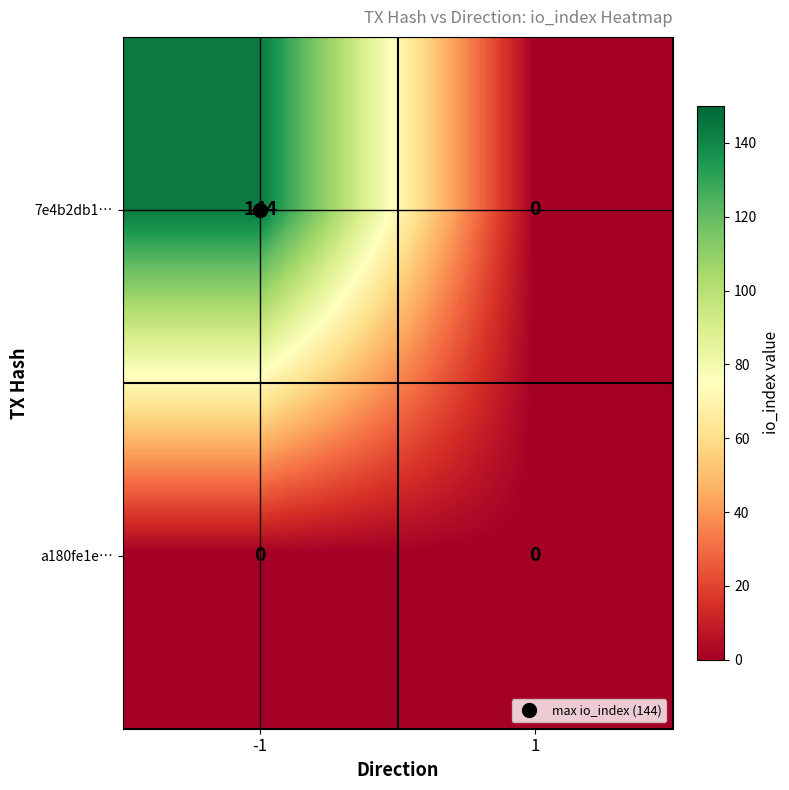

What is the maximum value for 7e4b2db1…?

144